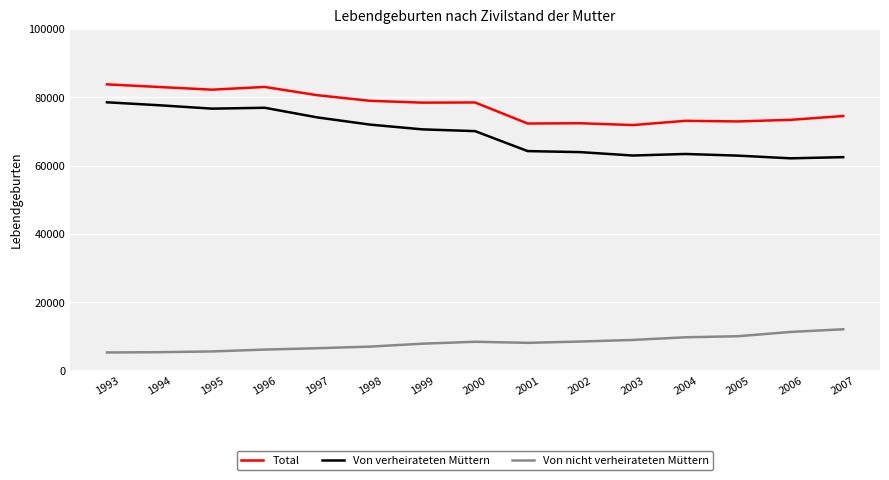

Does the chart have visible grid lines?

Yes